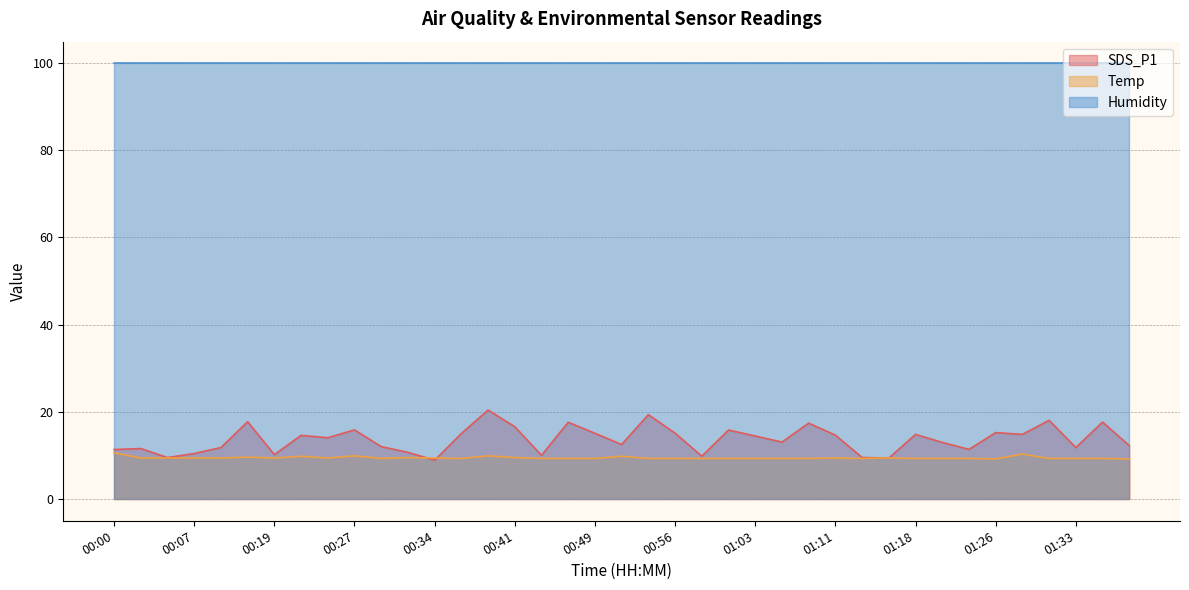

What is the sum of the Temp values at 00:58 and 01:11?

18.7